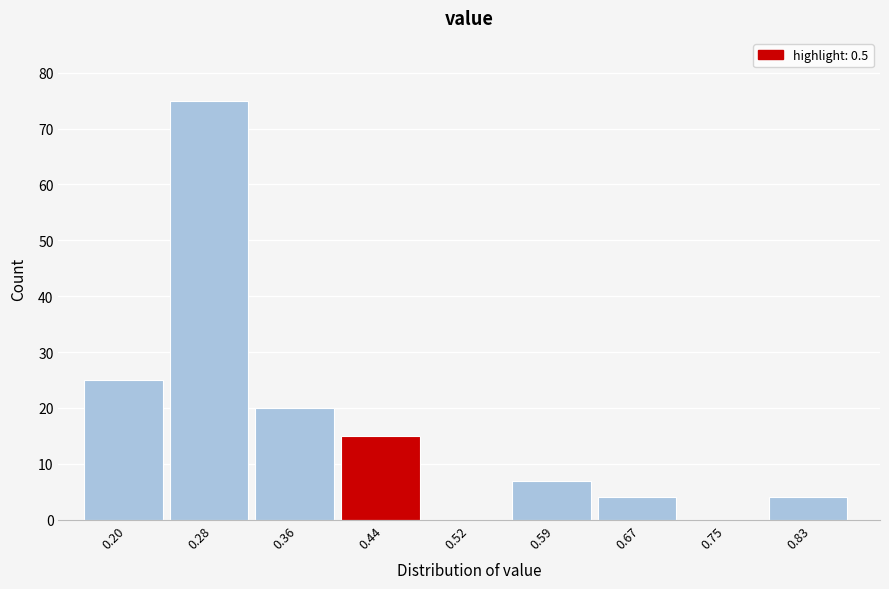

Reading right to left, what are all the values shown in this chart?

0.83=4	0.75=0	0.67=4	0.59=7	0.52=0	0.44=15	0.36=20	0.28=75	0.20=25